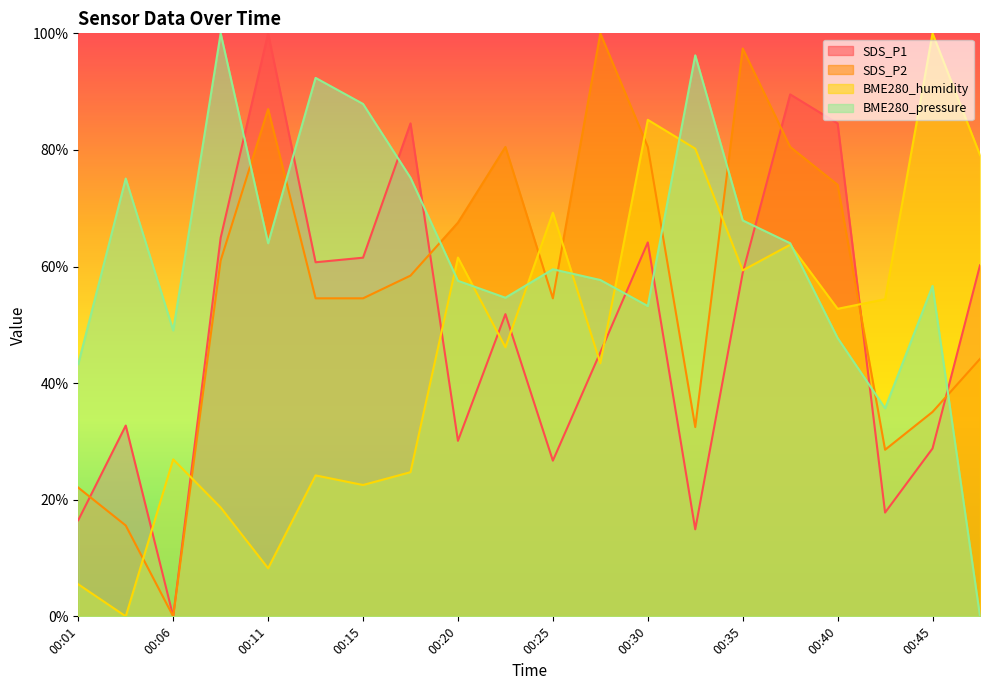

Is it true that SDS_P2 equals 0.5 at 00:25?

True